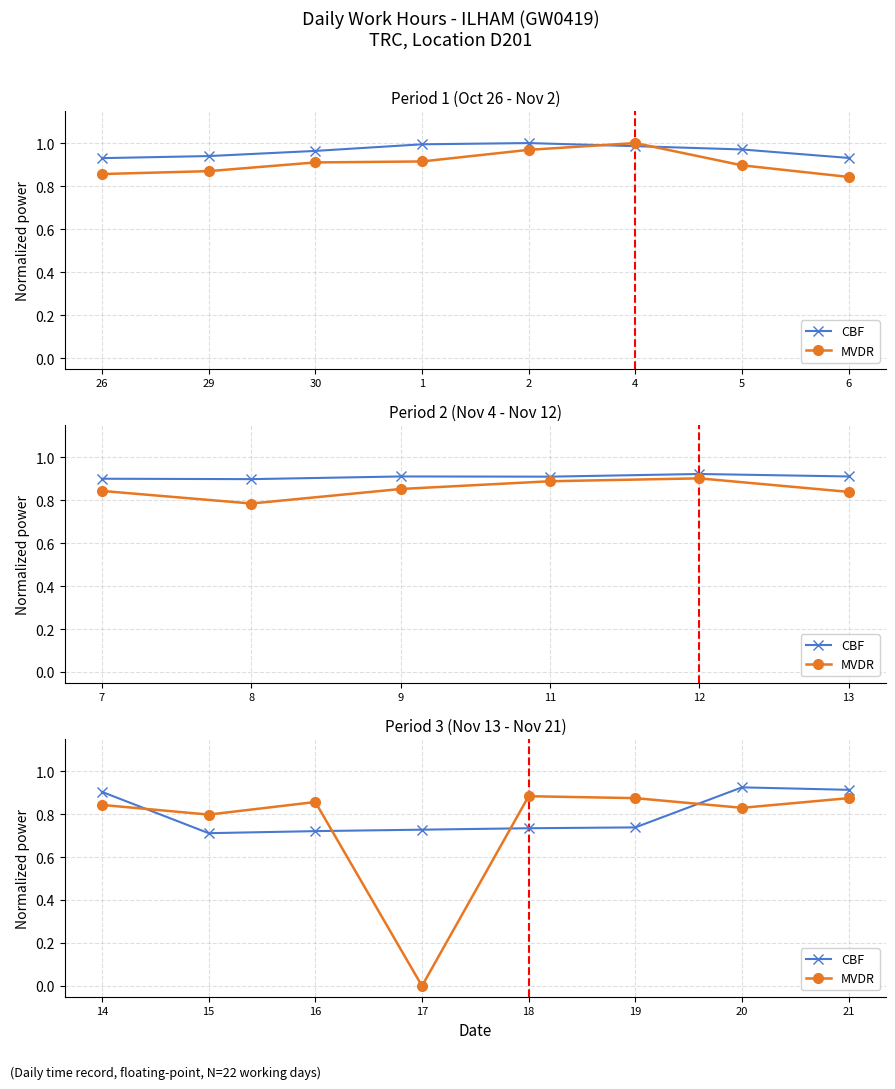

Which series has the largest total across all categories?

CBF